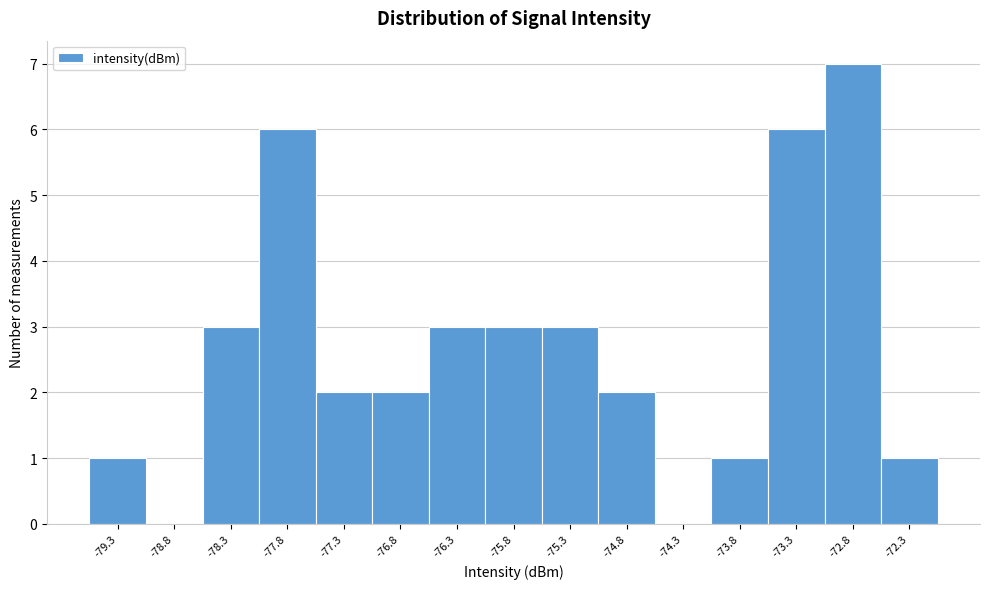

Over which range of the x-axis is the bar tallest?

-73.0 to -72.5